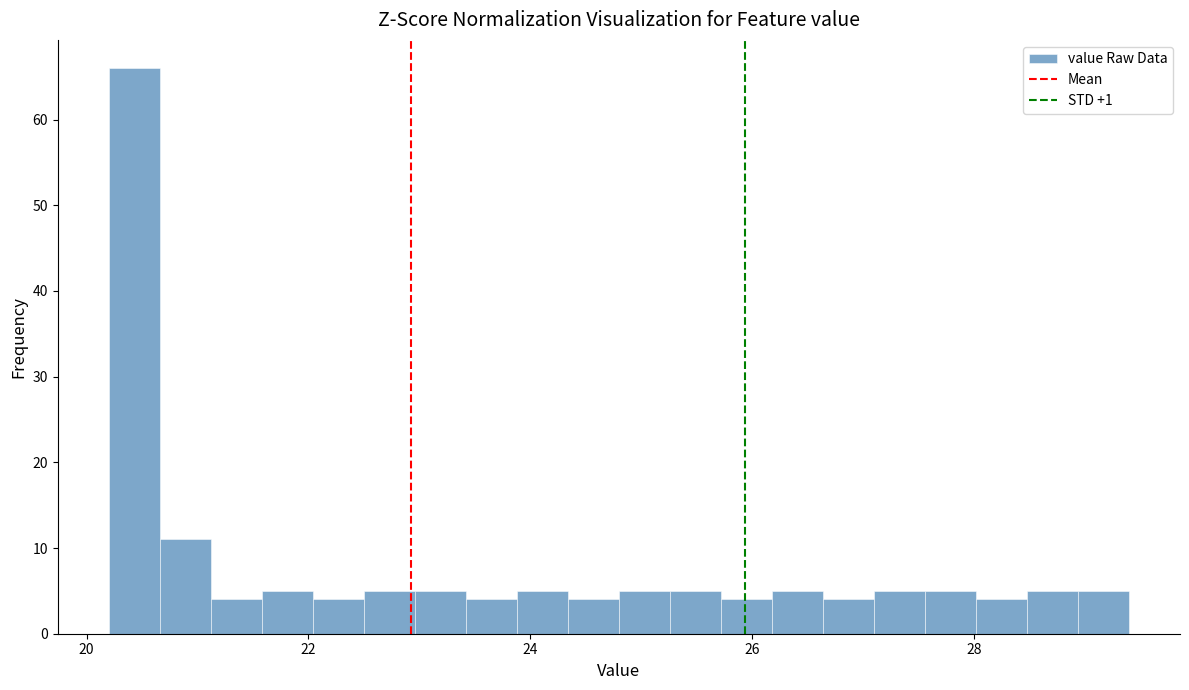

Read against the x-axis, roughly where is the centre of the tallest bar?

20.4